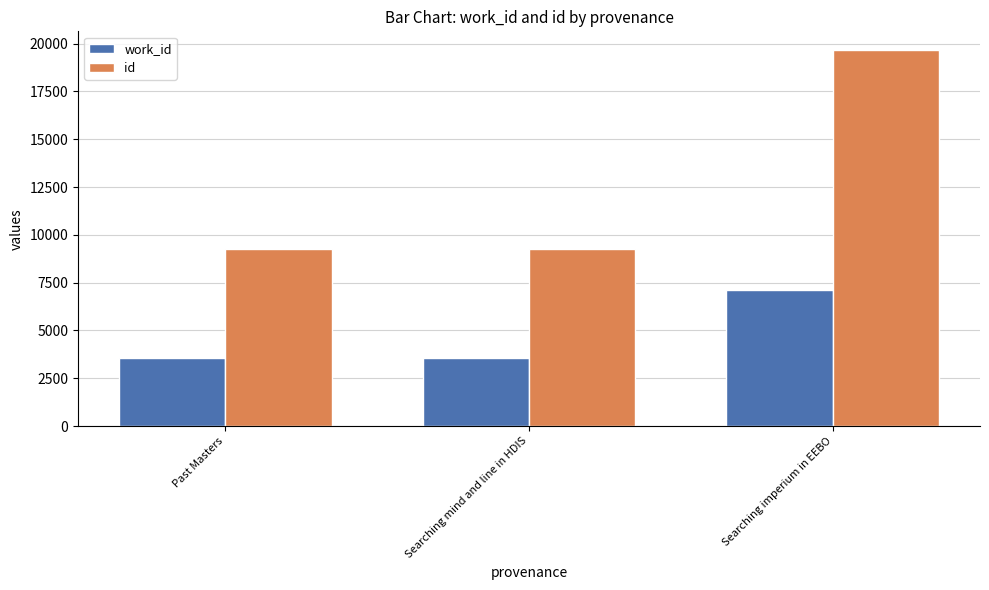

List the series in order of their overall mean, highest first.

id, work_id